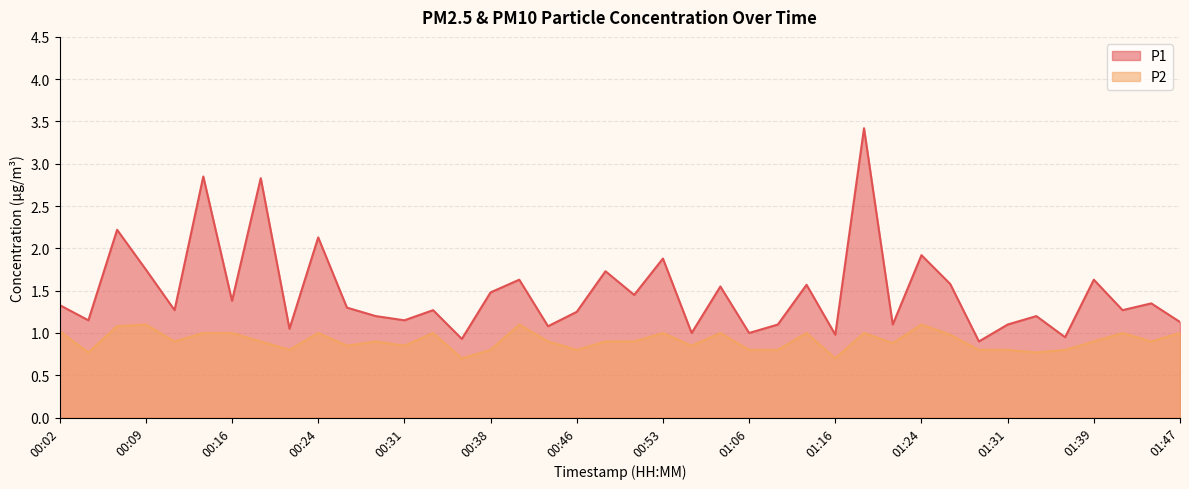

Reading left to right, transcribe all the data shown in this chart.

P1: 1.3	1.1	2.2	1.8	1.3	2.9	1.4	2.8	1.1	2.1	1.3	1.2	1.1	1.3	0.9	1.5	1.6	1.1	1.2	1.7	1.4	1.9	1.0	1.6	1.0	1.1	1.6	1.0	3.4	1.1	1.9	1.6	0.9	1.1	1.2	0.9	1.6	1.3	1.4	1.1
P2: 1.0	0.8	1.1	1.1	0.9	1.0	1.0	0.9	0.8	1.0	0.8	0.9	0.8	1.0	0.7	0.8	1.1	0.9	0.8	0.9	0.9	1.0	0.8	1.0	0.8	0.8	1.0	0.7	1.0	0.9	1.1	1.0	0.8	0.8	0.8	0.8	0.9	1.0	0.9	1.0